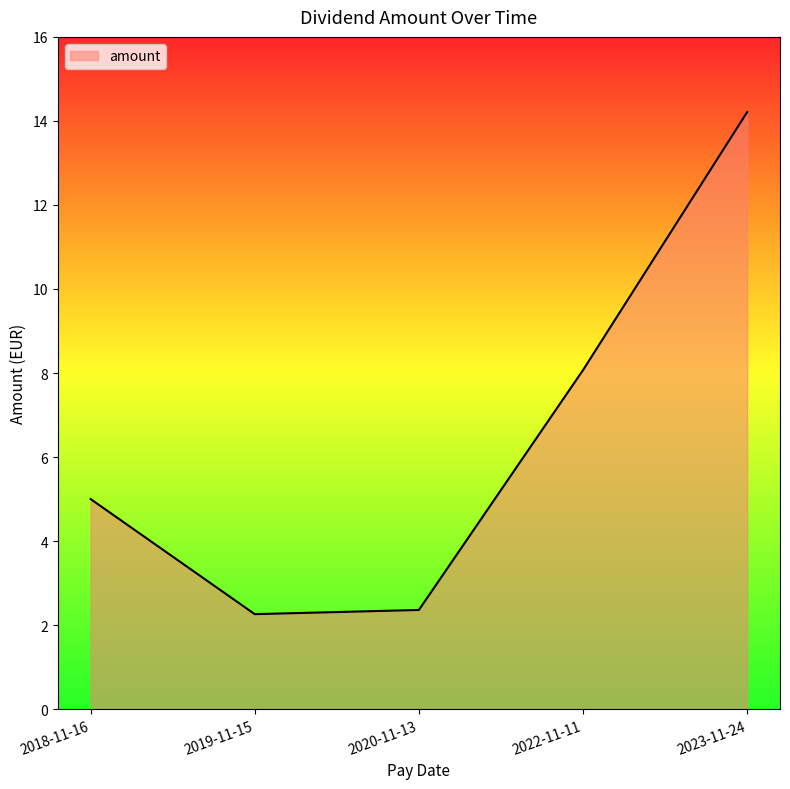

What is the sum of all values?

31.9